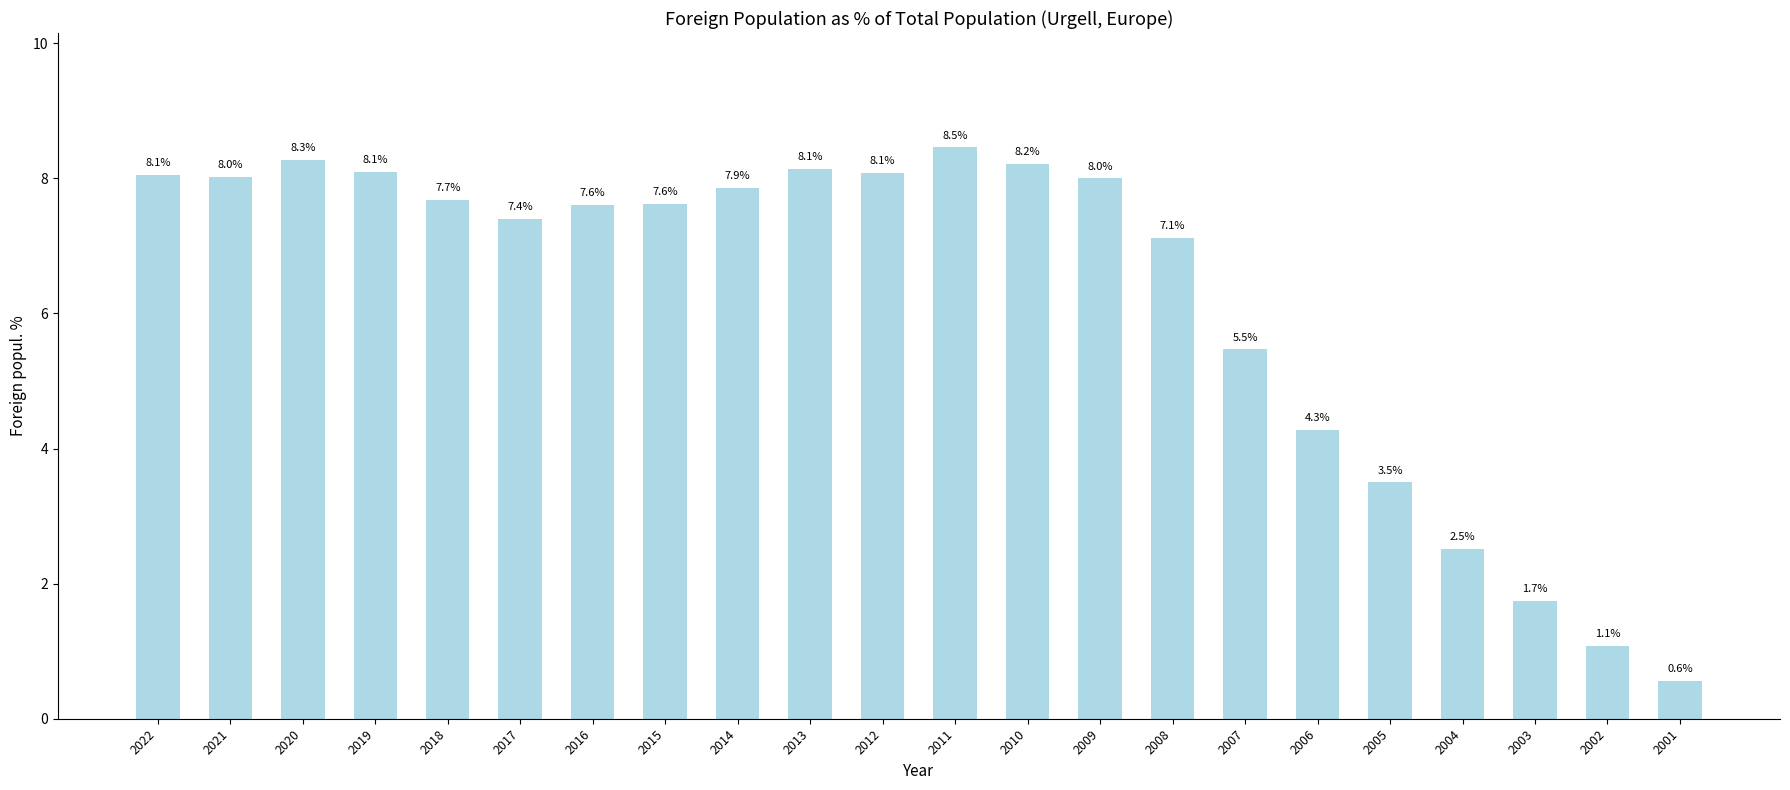

Reading right to left, extract all data points from this chart.

2001=0.6	2002=1.1	2003=1.7	2004=2.5	2005=3.5	2006=4.3	2007=5.5	2008=7.1	2009=8.0	2010=8.2	2011=8.5	2012=8.1	2013=8.1	2014=7.9	2015=7.6	2016=7.6	2017=7.4	2018=7.7	2019=8.1	2020=8.3	2021=8.0	2022=8.1